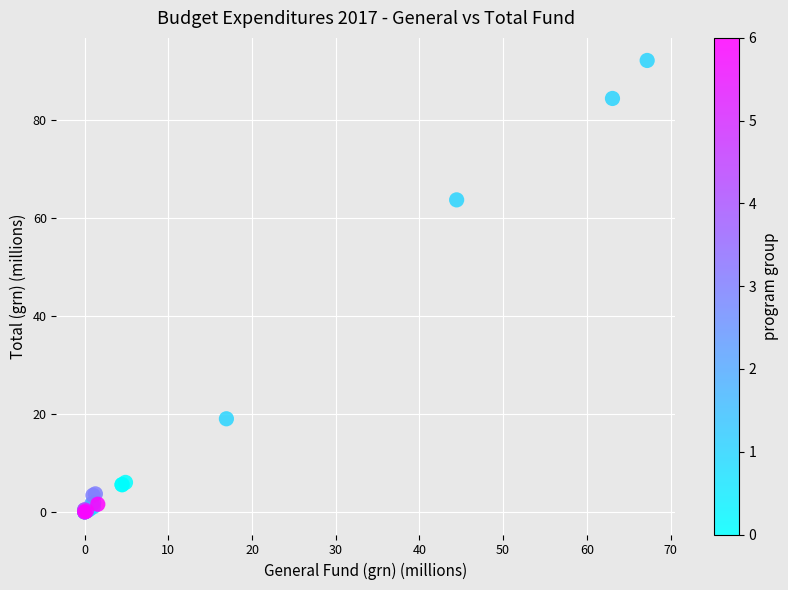

What Y value in the scatter plot is closest to 46?

63.6